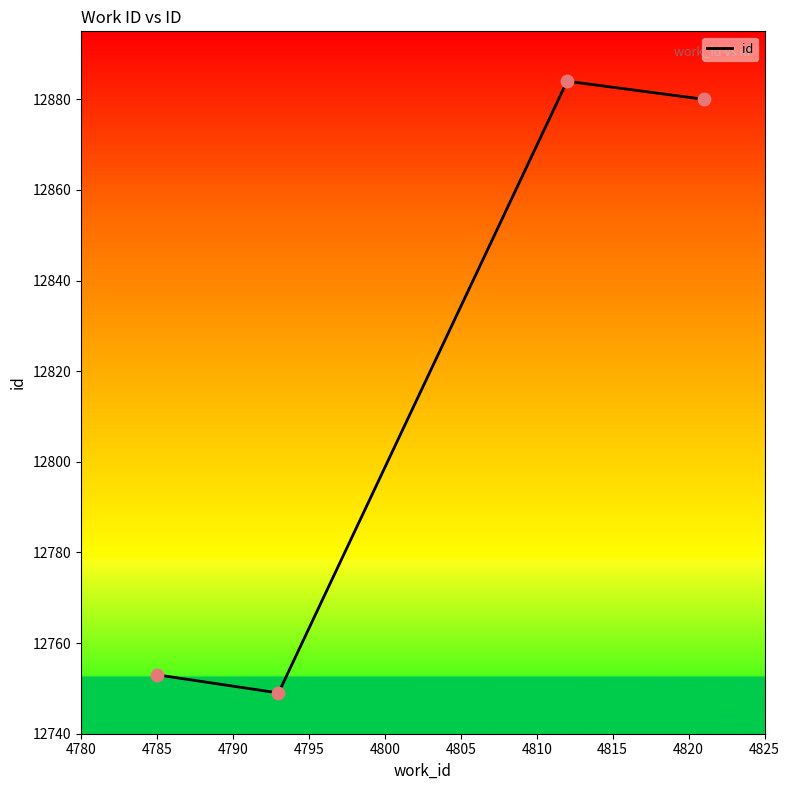

Approximately how many times larger is the value at 4812 compared to 4812?

1.0